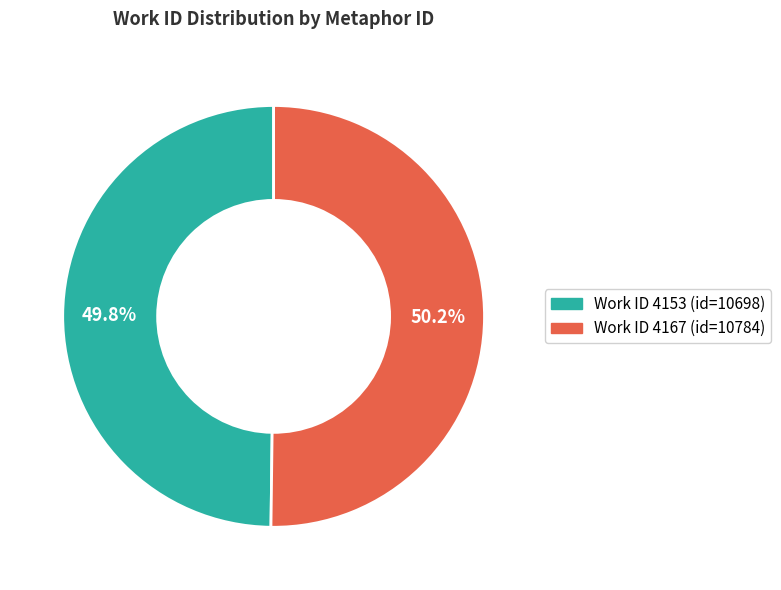

Is there any slice that represents more than half of the pie?

Yes